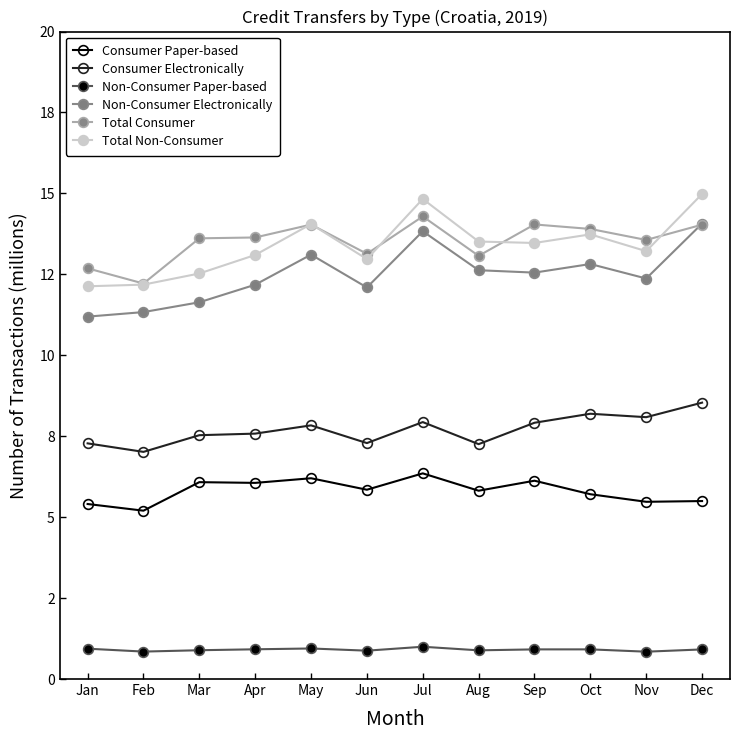

What is the value of the Consumer Paper-based point at the 7th from the left?

6.4